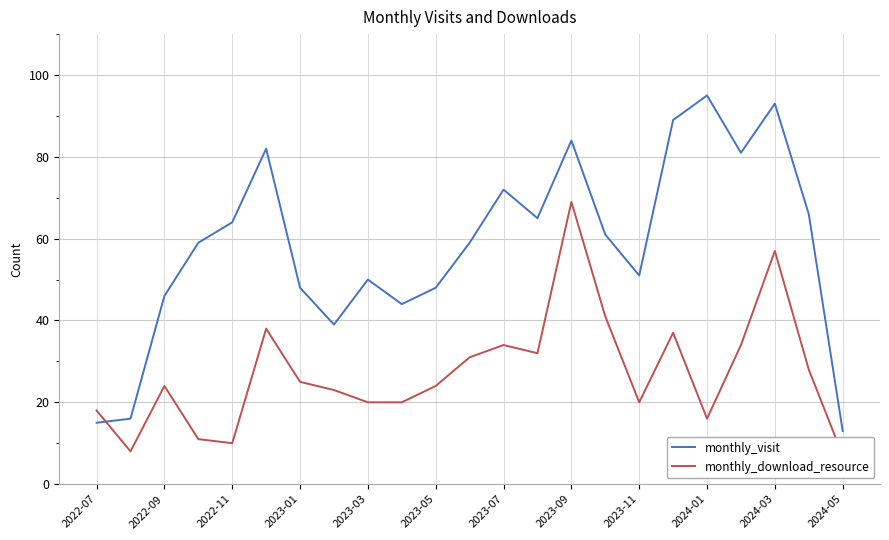

Is it true that monthly_visit equals 133 at 2023-09?

False